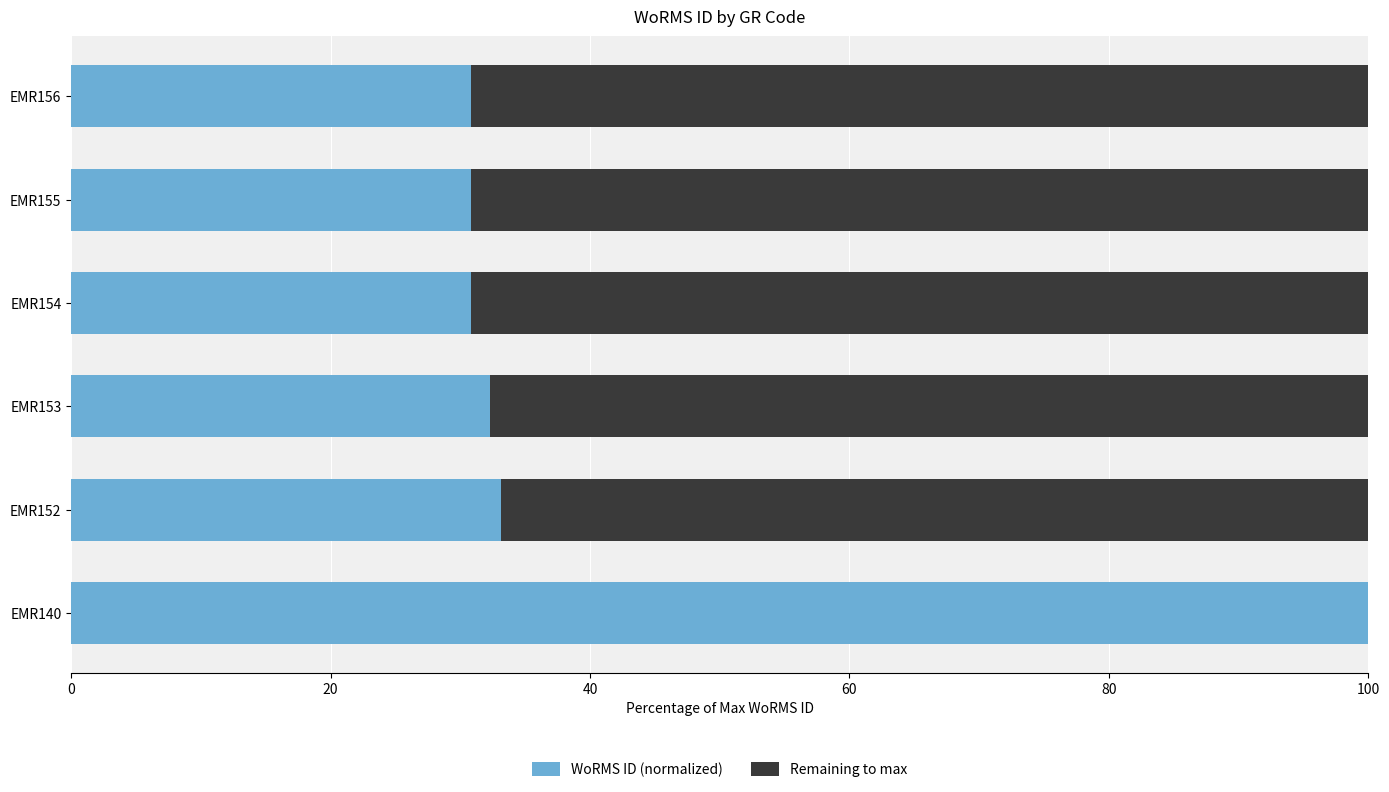

Read the WoRMS ID (normalized) value at EMR152.

33.1